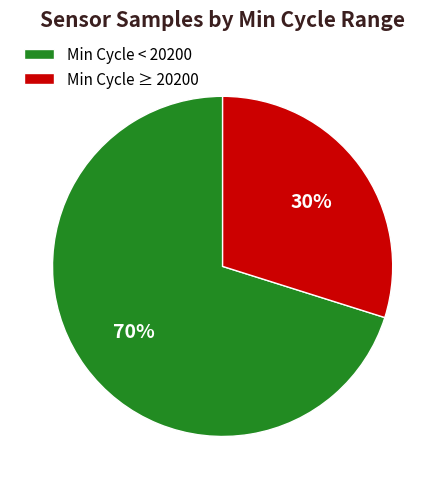

What is the largest slice in the pie chart?

Min Cycle < 20200